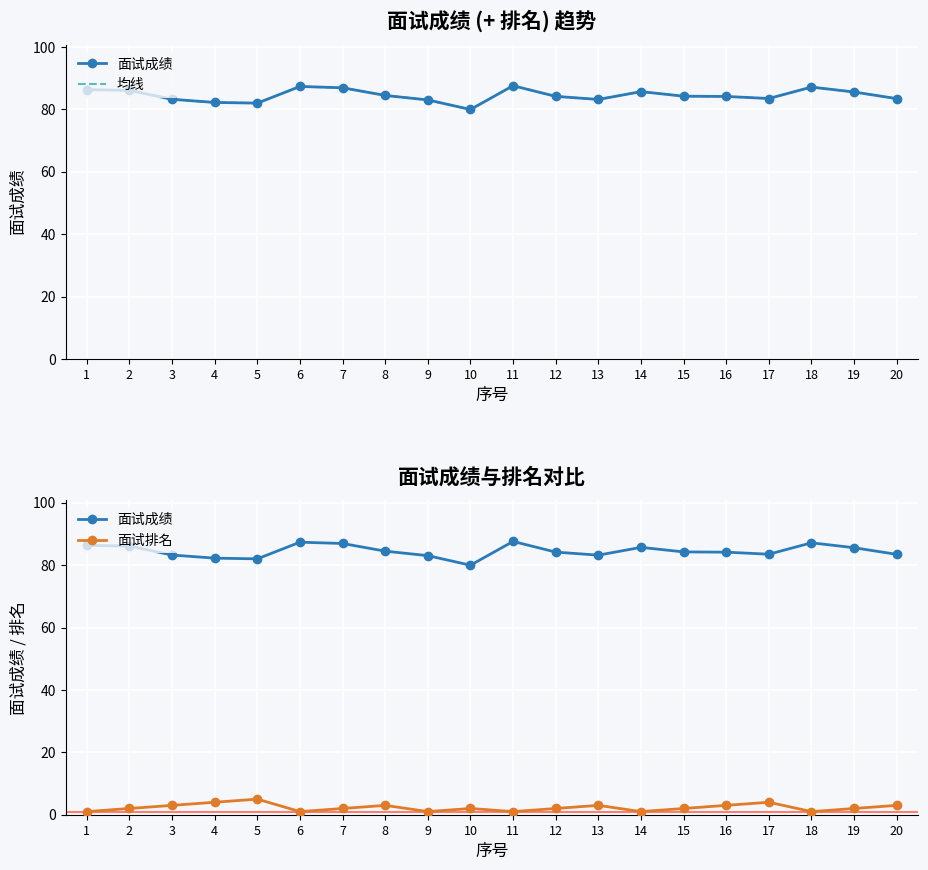

Is it true that 均线 equals 35.6 at 14?

False